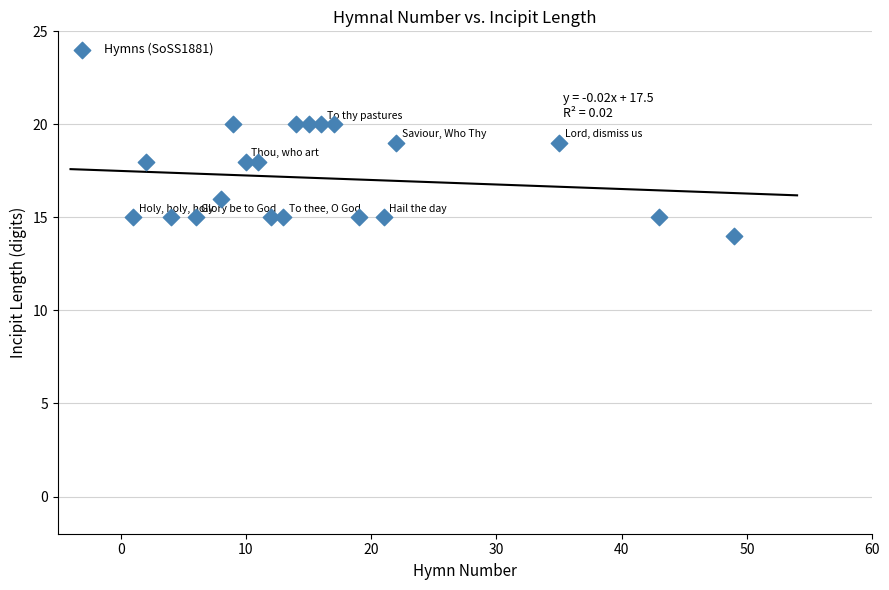

What is the range of Y values (max minus min)?

6